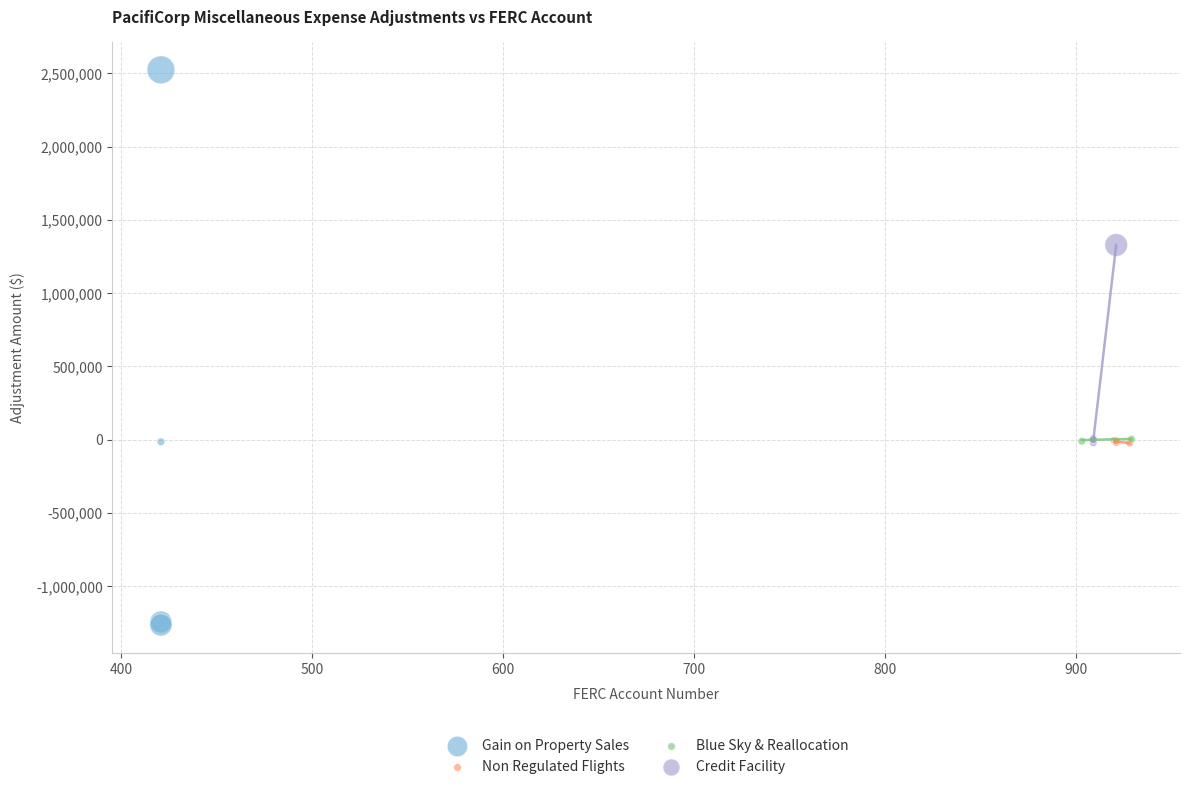

Which series has the widest spread of Y values?

Gain on Property Sales